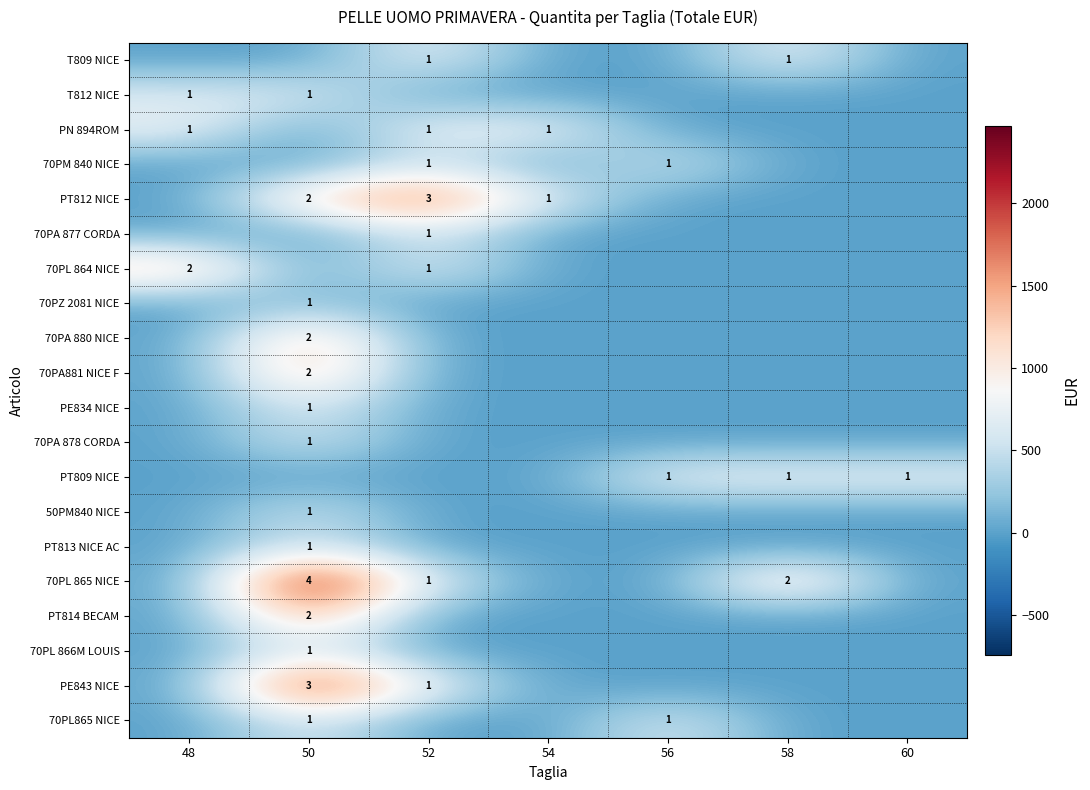

How many data points in PE834 NICE are above 0?

1